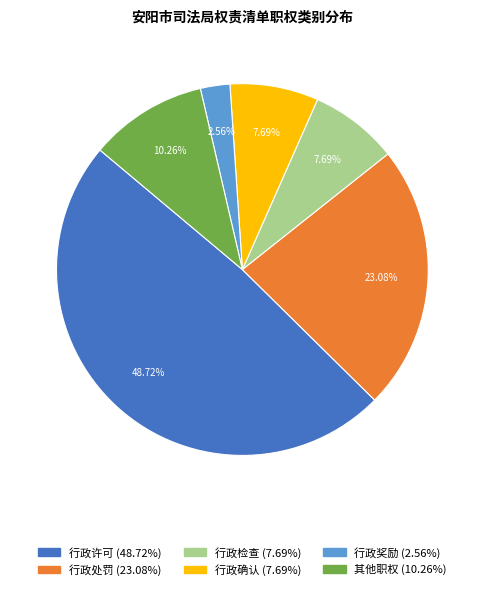

Which slice is the smallest?

行政奖励